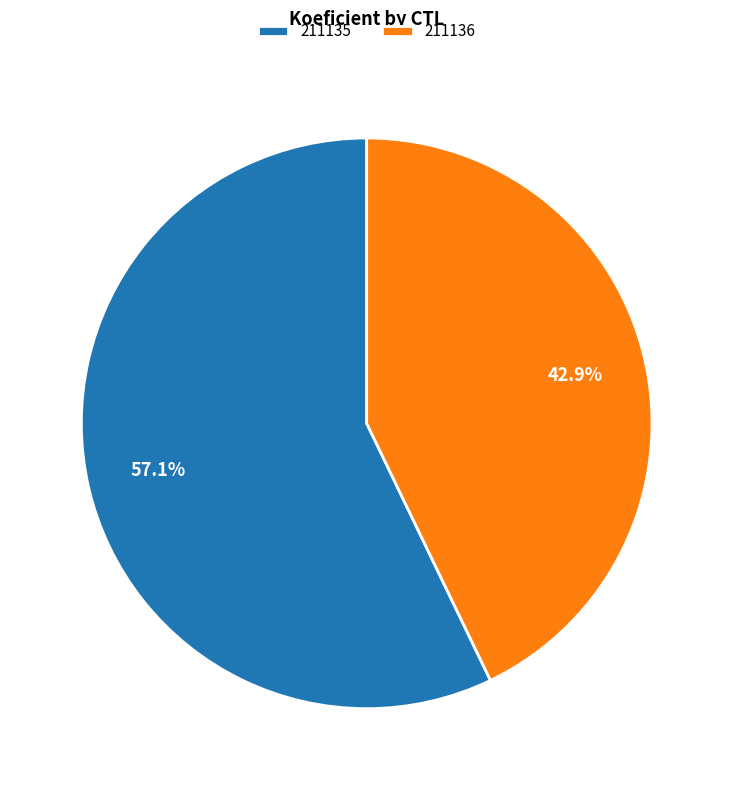

Does 211136 account for over 50% of the chart?

No